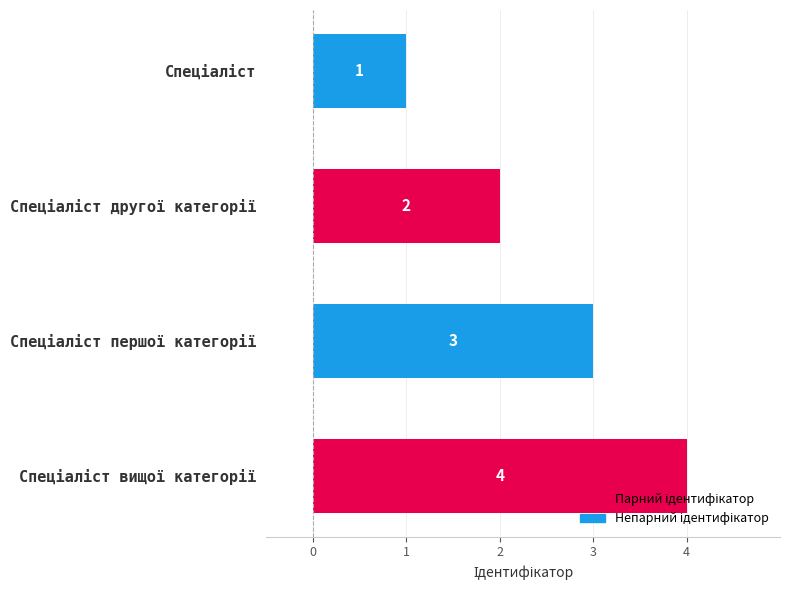

What is the sum of all values?

10